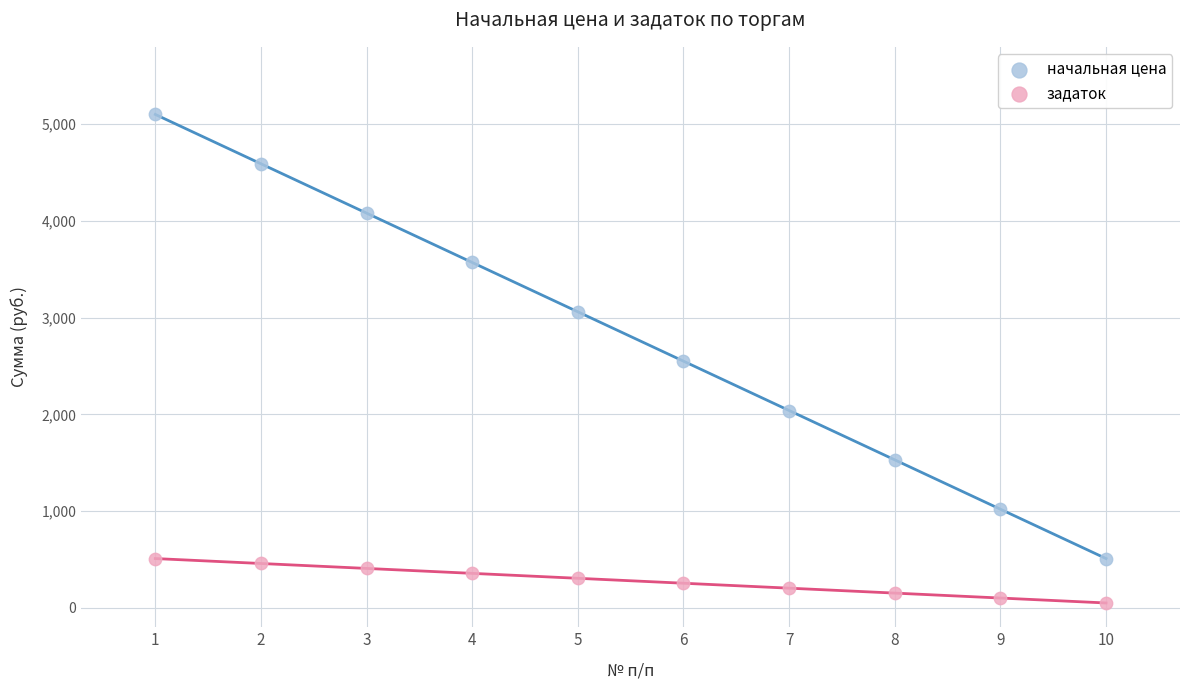

What are all the series names shown in the legend?

начальная цена, задаток